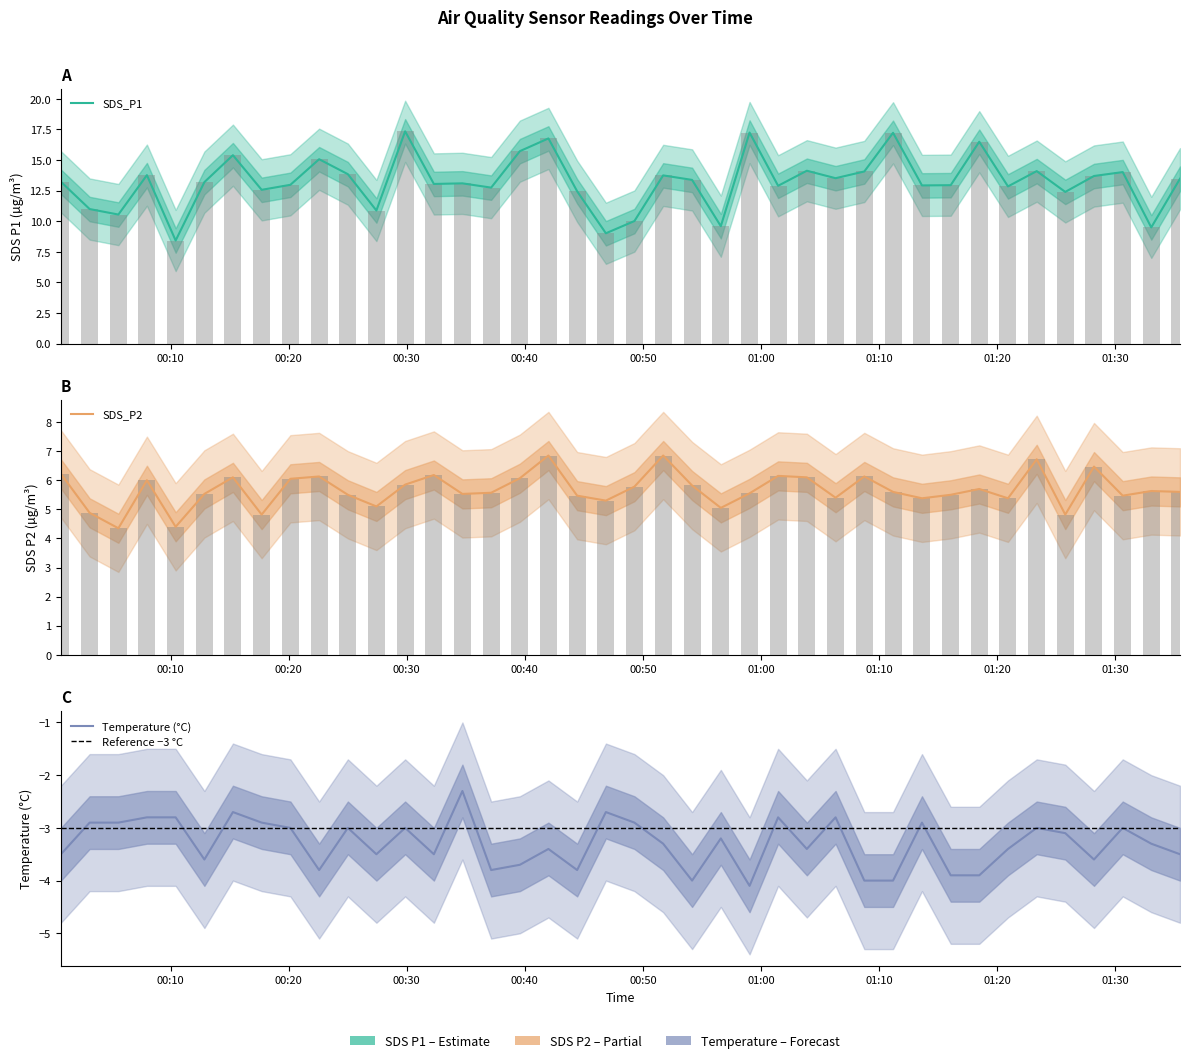

Is it true that SDS_P2 equals 10.3 at 01:30?

False